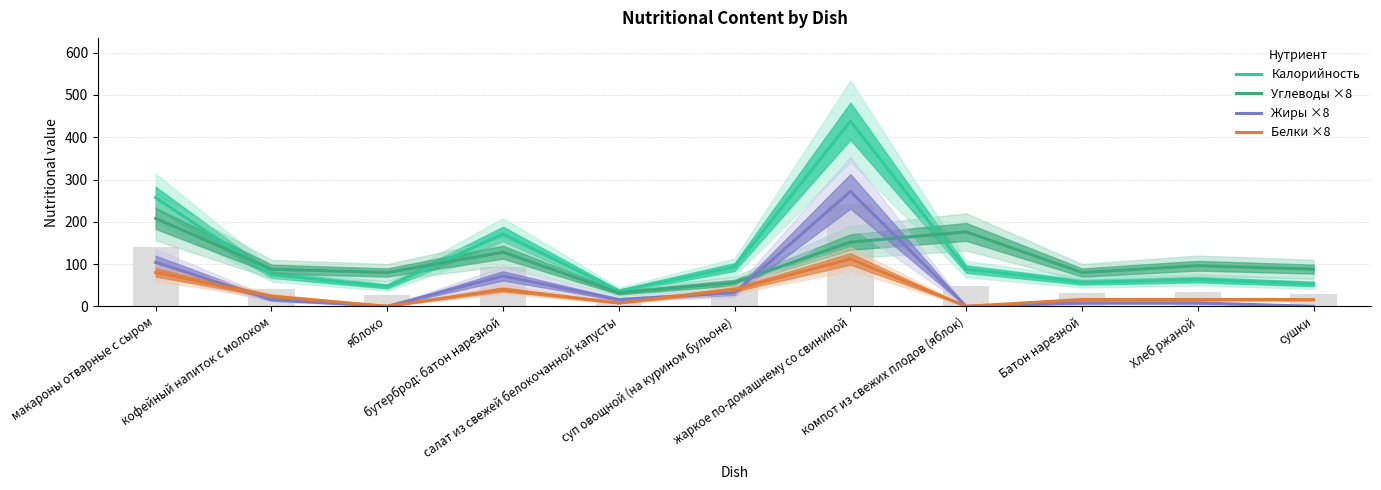

Rank the categories by Белки ×8 value from highest to lowest.

жаркое по-домашнему со свининой, макароны отварные с сыром, бутерброд: батон нарезной, суп овощной (на курином бульоне), кофейный напиток с молоком, Батон нарезной, Хлеб ржаной, сушки, салат из свежей белокочанной капусты, яблоко, компот из свежих плодов (яблок)